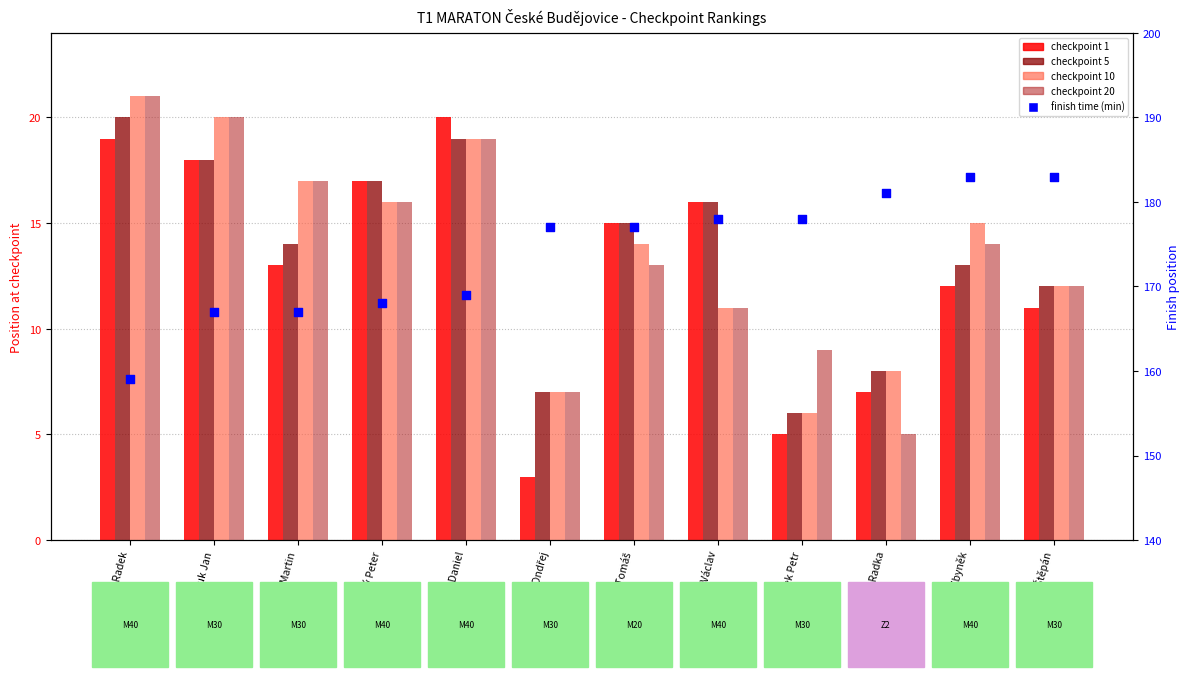

What are all the series names shown in the legend?

checkpoint_1, checkpoint_5, checkpoint_10, checkpoint_20, finish_time (min)